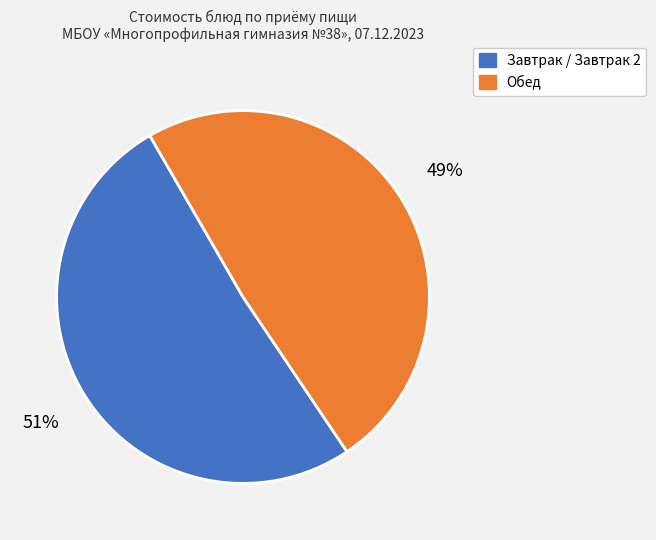

Does any single category account for the majority?

Yes